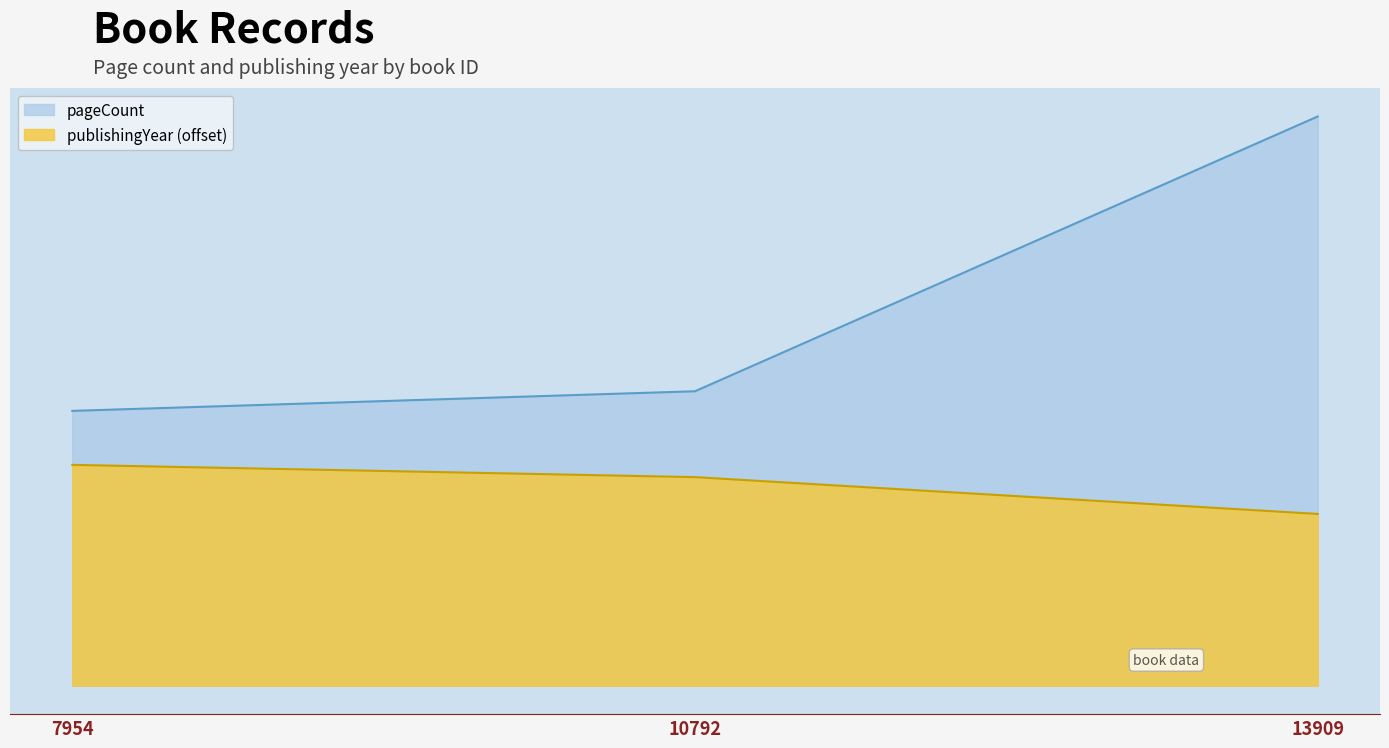

The value of publishingYear at 7954 is 276. True or false?

False